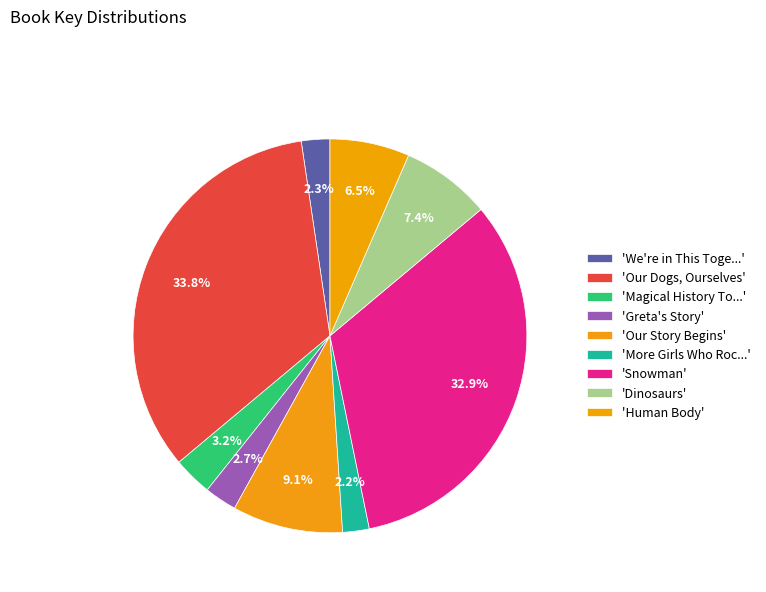

How many slices are in this pie chart?

9